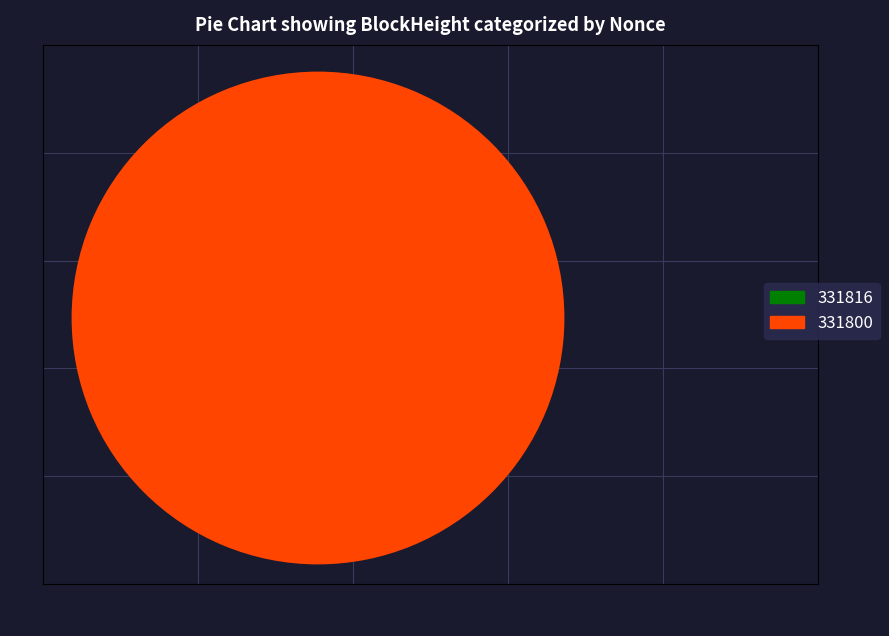

Rank the categories by value from highest to lowest.

331800, 331816